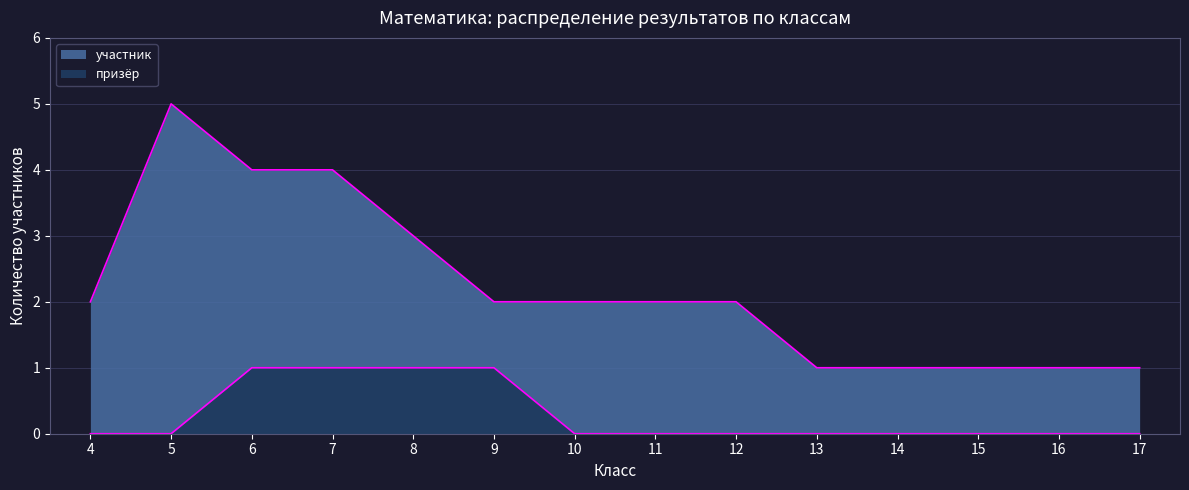

At which category does the chart reach its peak across all series?

5